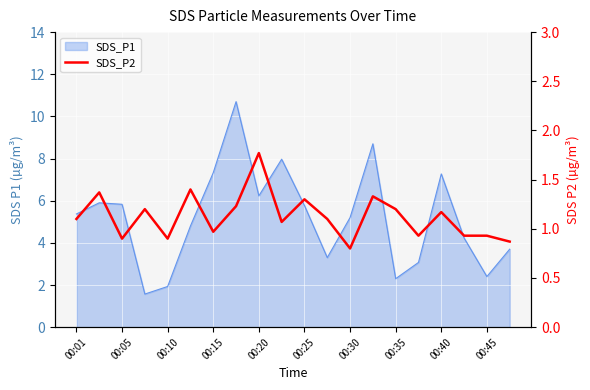

How many values exceed 1?

12